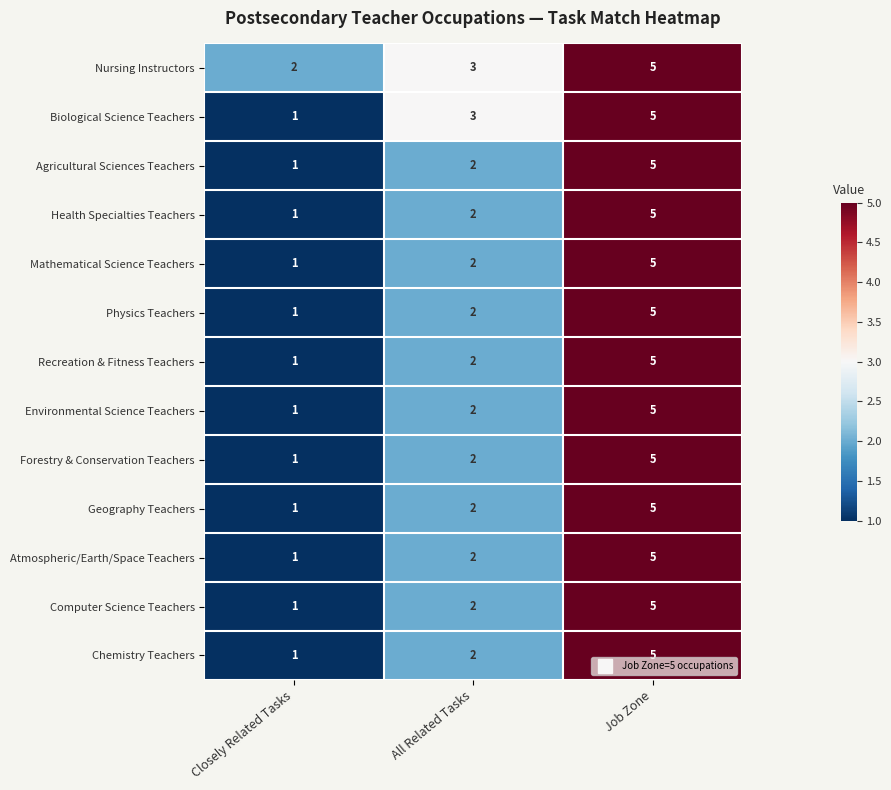

Rank the categories by Chemistry Teachers value from highest to lowest.

Job Zone, All Related Tasks, Closely Related Tasks